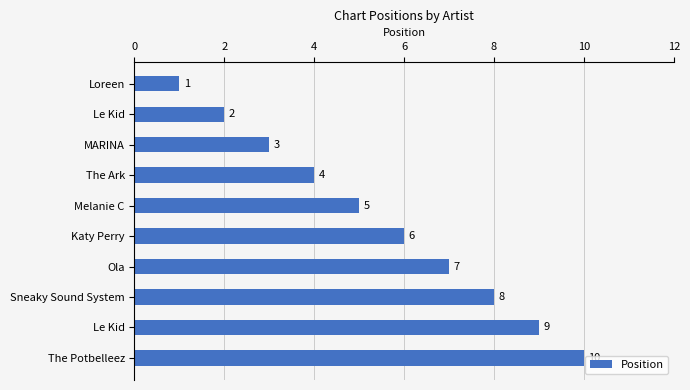

Does the chart contain stacked bars?

No